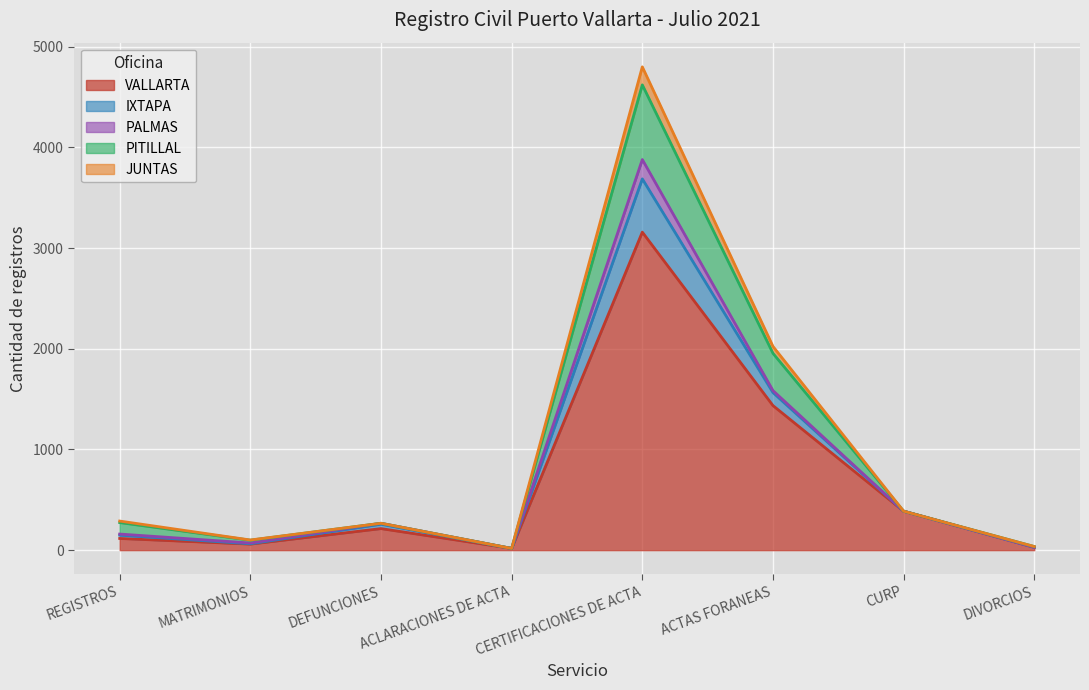

At which category is the sum across all series the highest?

CERTIFICACIONES DE ACTA